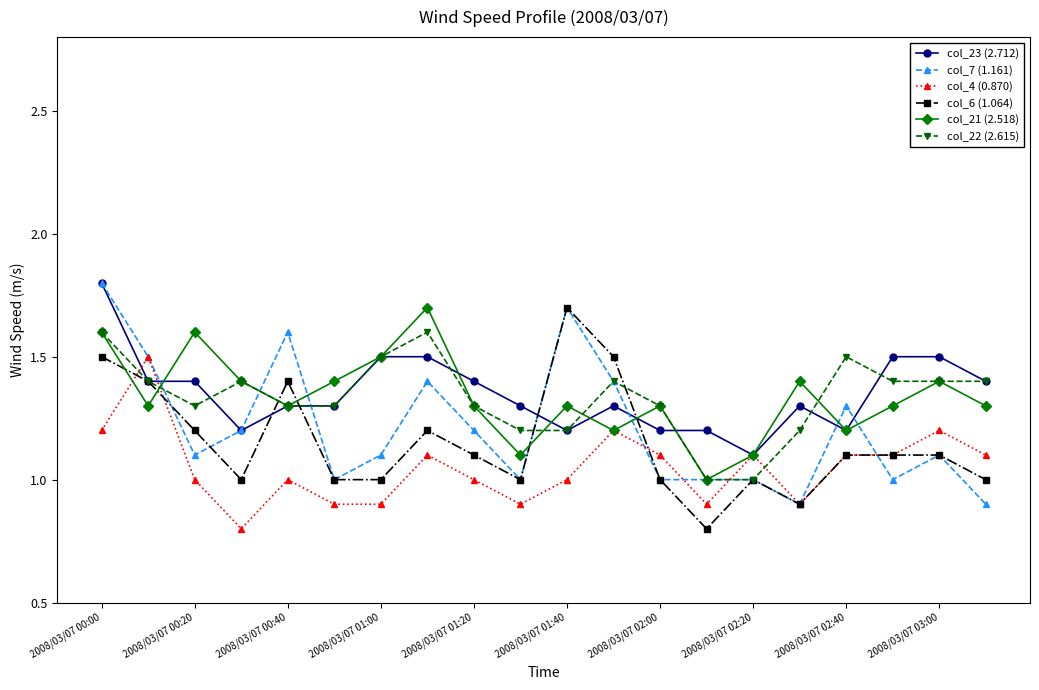

What is the smallest value displayed?

0.8